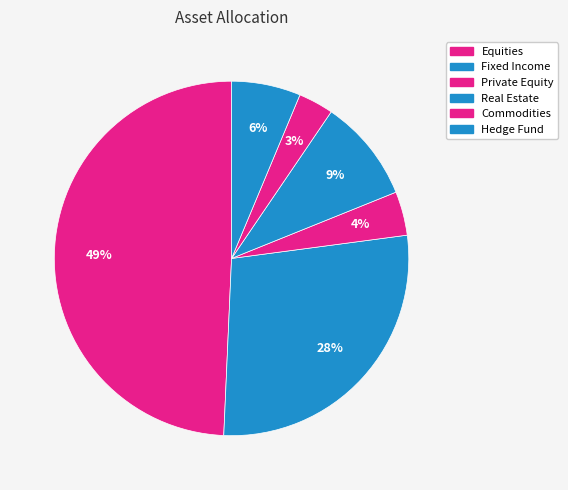

What percentage is the Equities slice, to the nearest percent?

49%